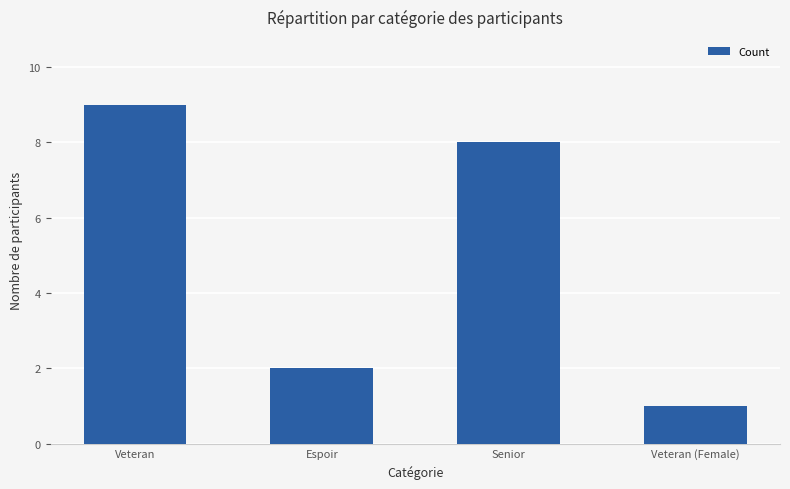

Rank the categories by value from lowest to highest.

Veteran (Female), Espoir, Senior, Veteran